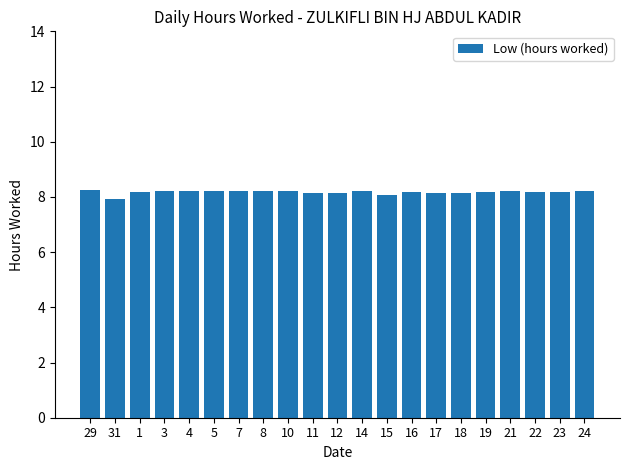

What is the sum of the values at 23 and 16?

16.4